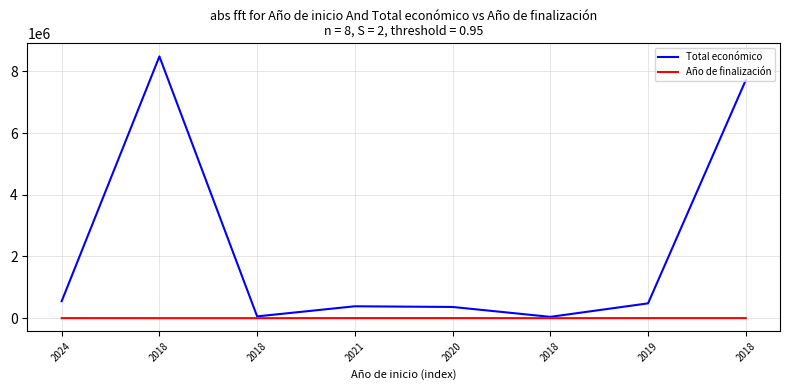

What is the average value of the Total económico series?

2260298